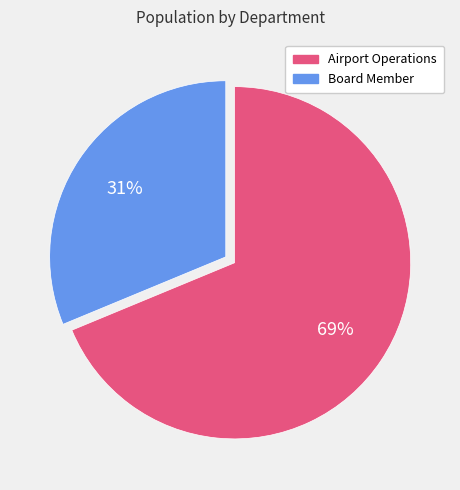

What percentage is the Airport Operations slice, to the nearest percent?

69%